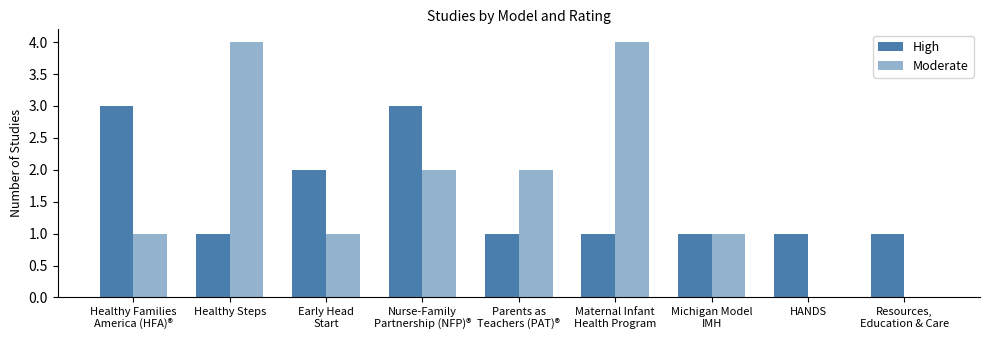

Are the bars grouped side by side (vs. stacked)?

Yes